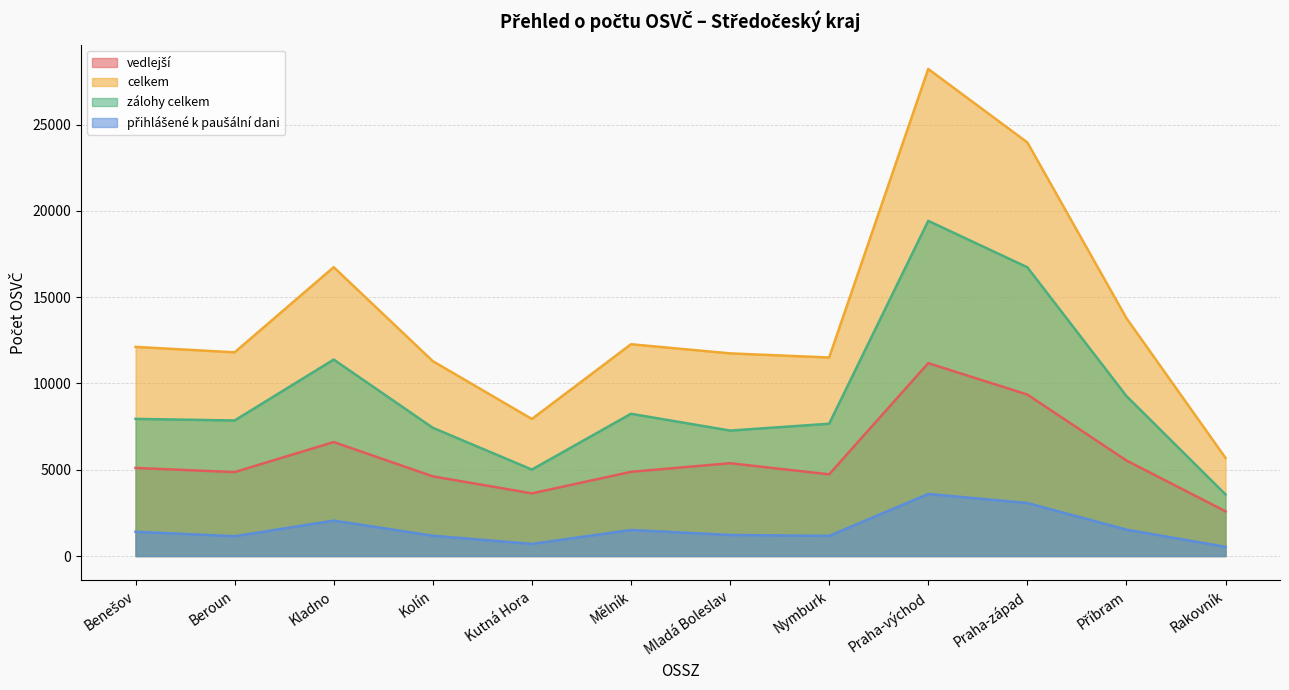

How many interior local valleys does the vedlejší series have?

3